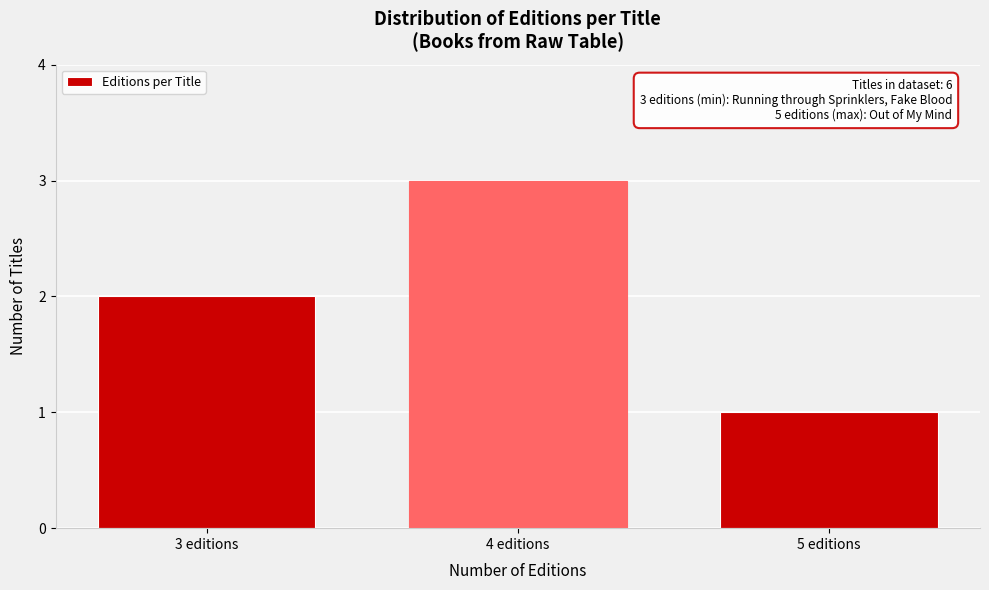

Reading left to right, transcribe all the data shown in this chart.

3 editions=2	4 editions=3	5 editions=1